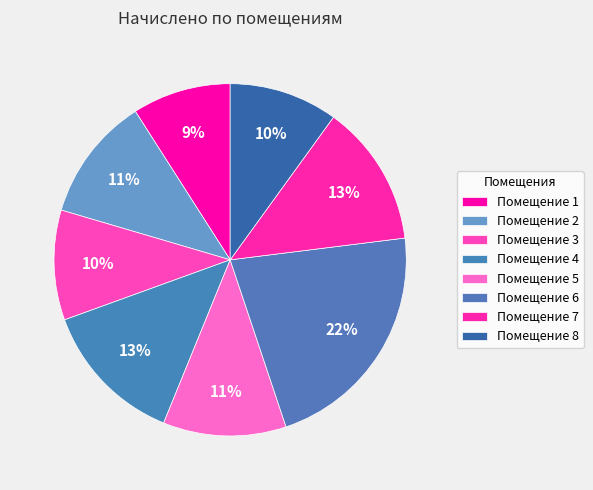

How many segments does this pie chart have?

8